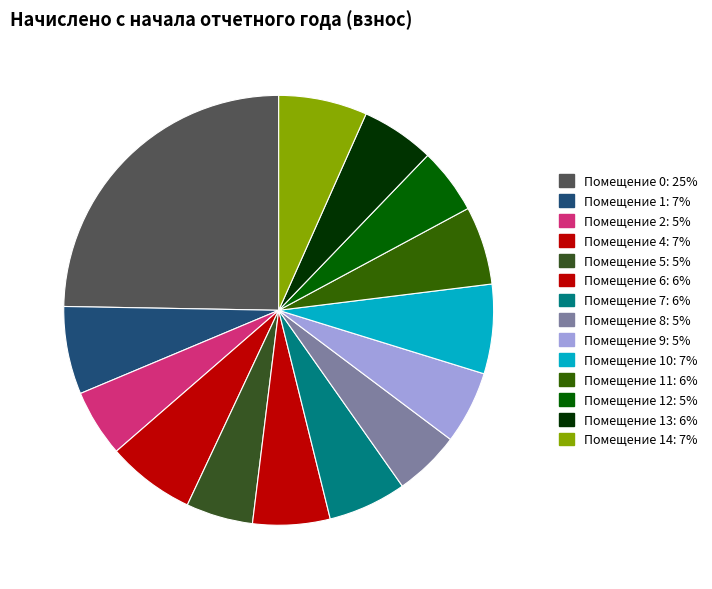

To the nearest percent, what is the average slice percentage?

7%